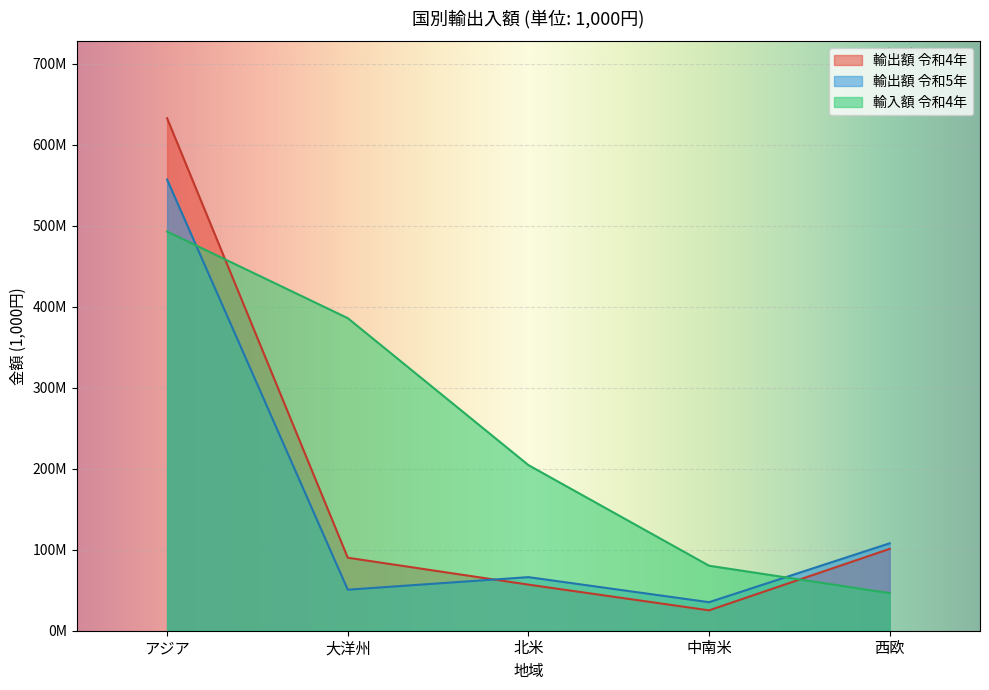

Between 北米 and 西欧, which is larger?

西欧